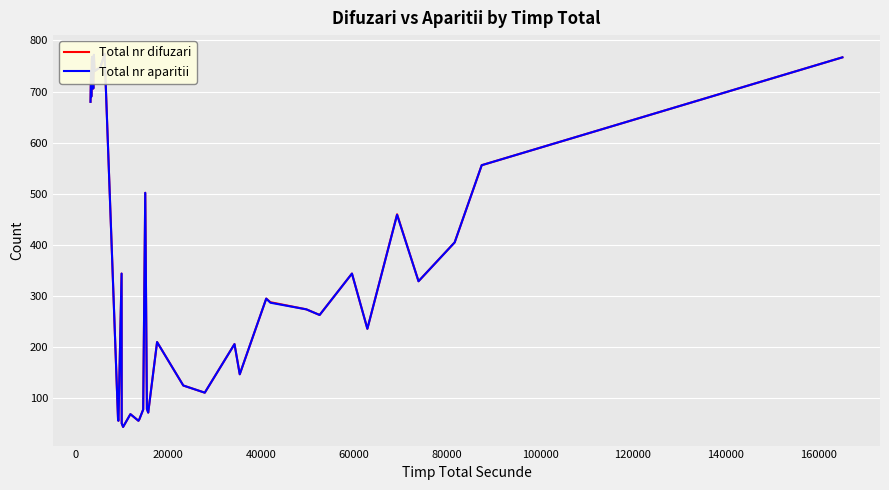

Reading right to left, extract all data points from this chart.

Total nr difuzari: 767	556	405	329	460	236	344	263	274	288	295	147	206	111	125	210	72	79	502	78	59	56	69	44	51	344	56	57	774	748	740	772	706	735	743	768	762	690	740	680
Total nr aparitii: 767	556	405	329	459	236	344	263	274	287	295	147	206	111	125	210	72	79	502	78	59	56	69	44	51	344	56	57	774	748	740	772	706	735	743	768	762	690	740	680